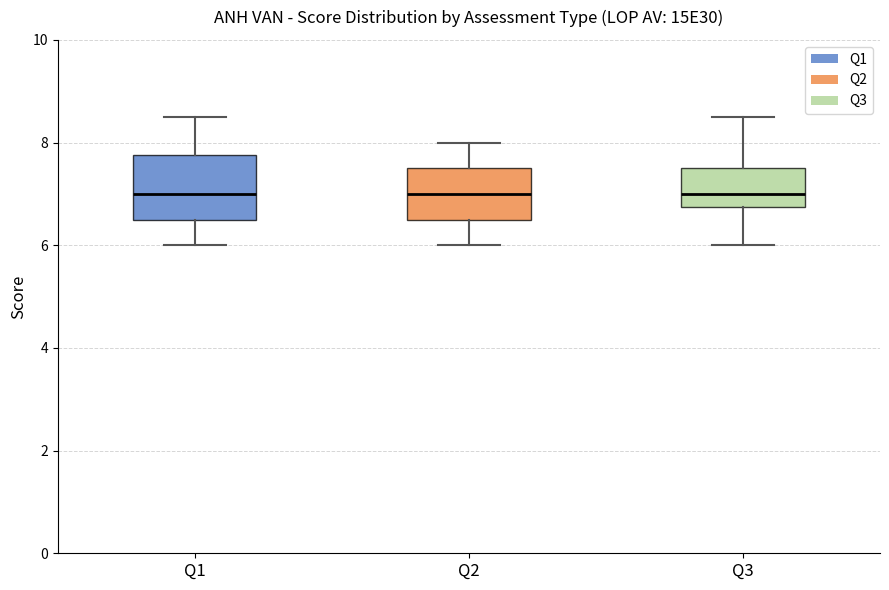

Reading left to right, read every box against the y-axis: the position of its median line, the range the box covers, and the ends of its whiskers. The values are not printed on the chart, so give them approximately, as read against the axis.

Q1: median 7.0, box 6.6 to 7.8, whiskers 6.0 to 8.6
Q2: median 7.0, box 6.6 to 7.6, whiskers 6.0 to 8.0
Q3: median 7.0, box 6.8 to 7.6, whiskers 6.0 to 8.6